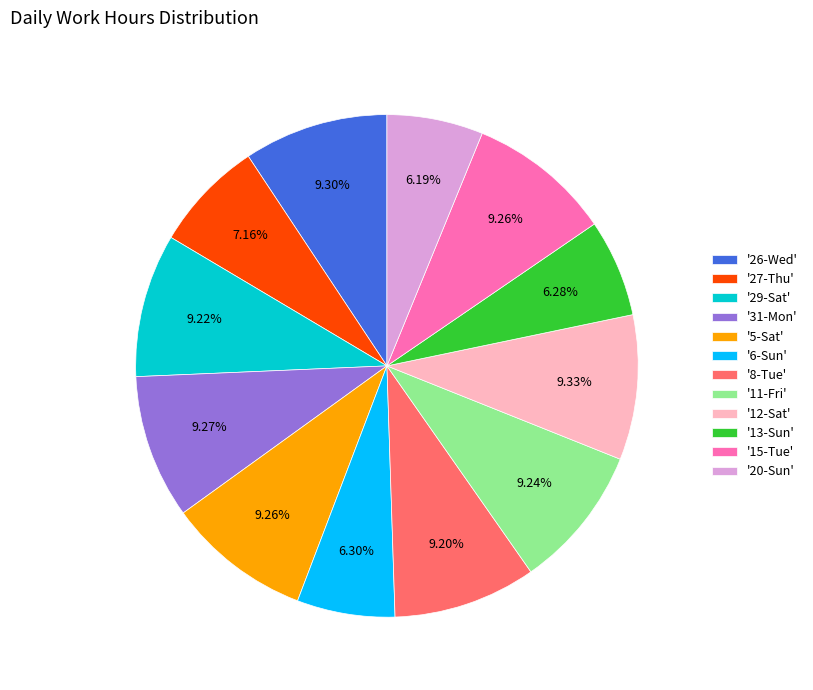

Combined, do '15-Tue' and '13-Sun' account for over 50%?

No